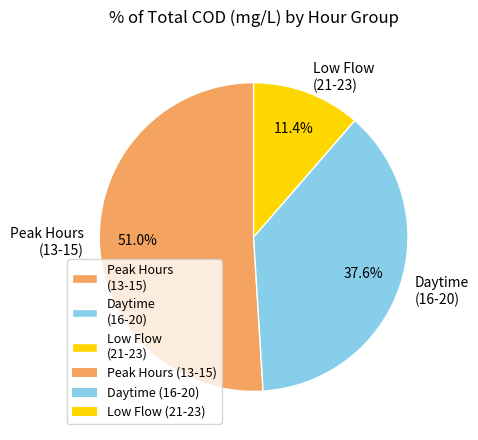

Rank the categories by value from lowest to highest.

Low Flow (21-23), Daytime (16-20), Peak Hours (13-15)